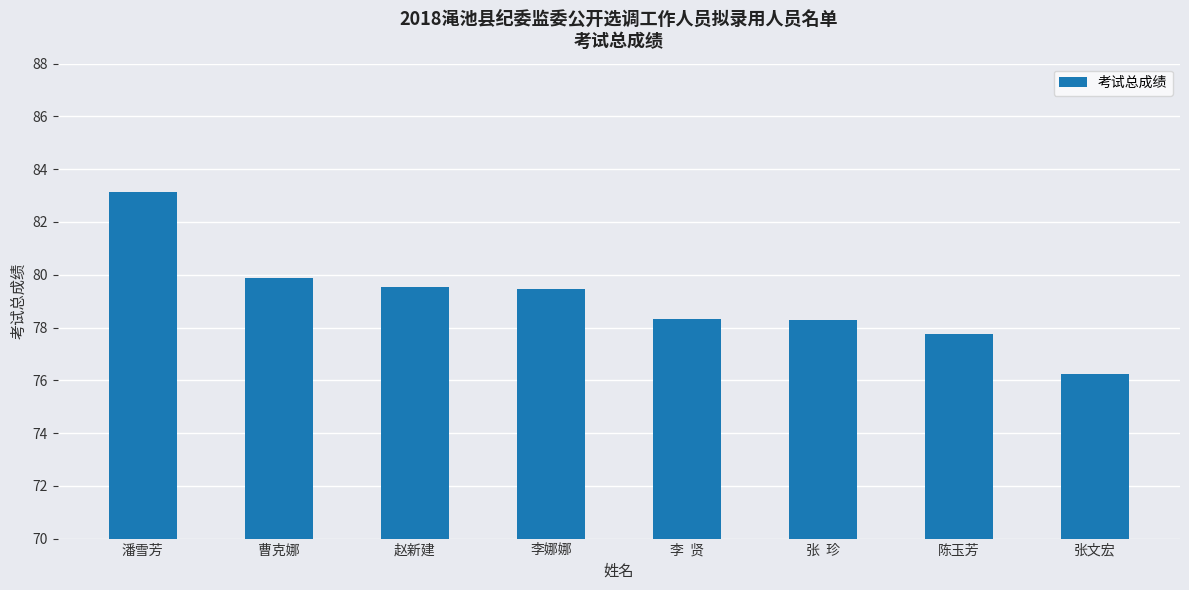

Reading left to right, what are all the values shown in this chart?

潘雪芳=83.1	曹克娜=79.9	赵新建=79.5	李娜娜=79.5	李  贤=78.3	张  珍=78.3	陈玉芳=77.8	张文宏=76.2